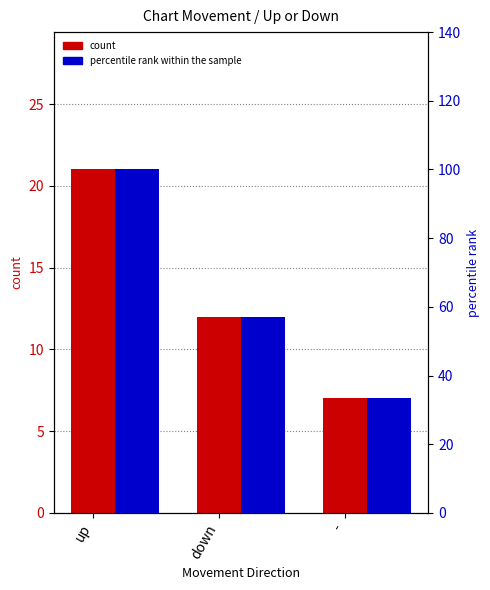

The percentile rank within the sample series shows 16.5 at down. True or false?

False